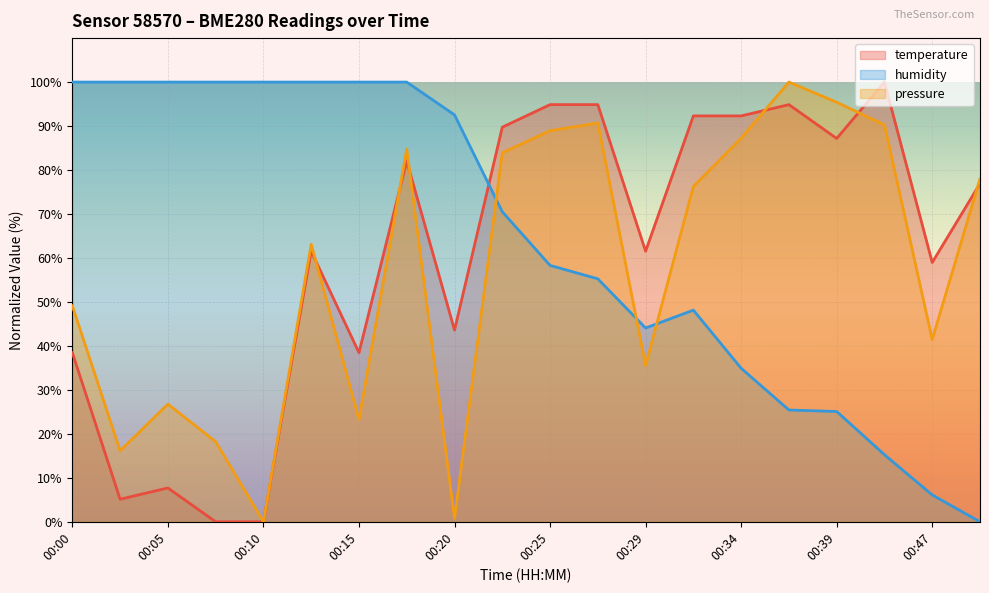

Which series has the largest total across all categories?

humidity